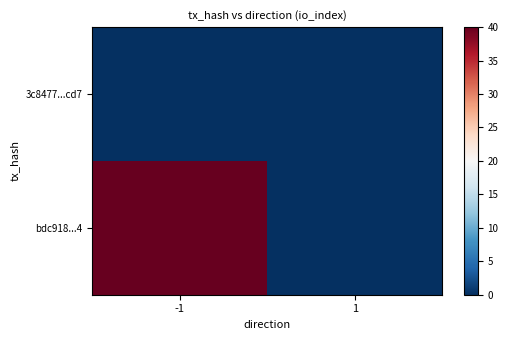

Which label corresponds to the smallest value in the chart?

-1